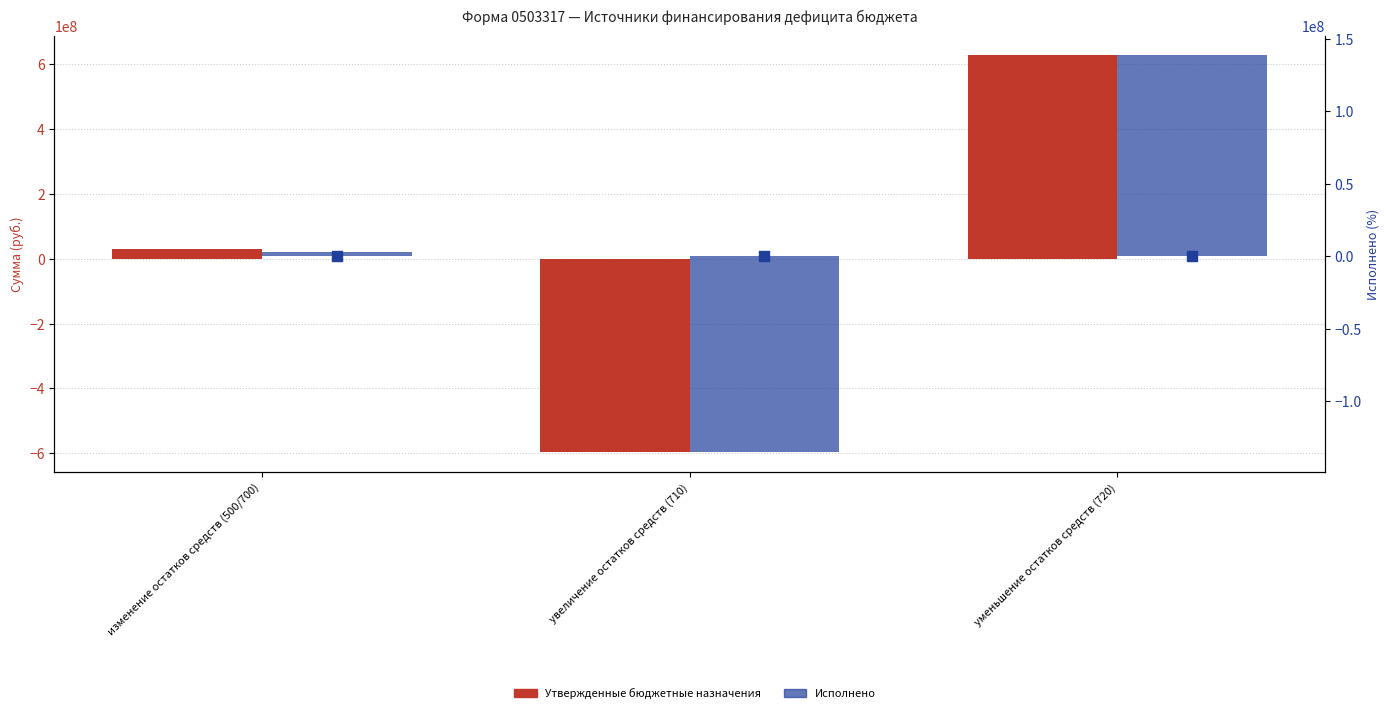

Which series contains the highest Y value?

Утвержденные бюджетные назначения